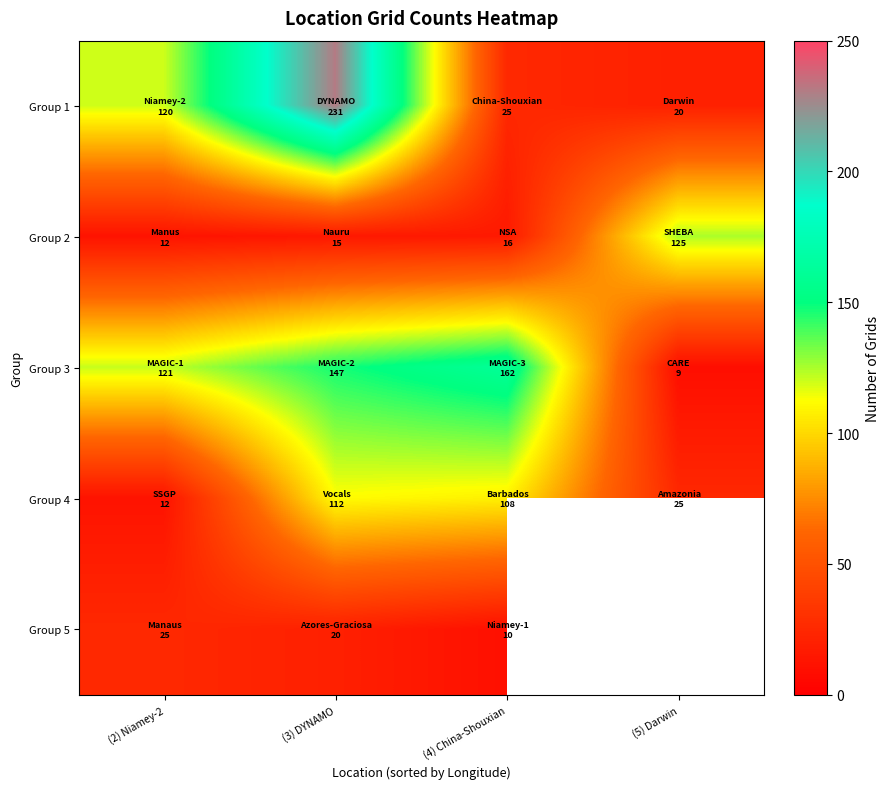

What is the total value across all series at (2) Niamey-2?

290.0